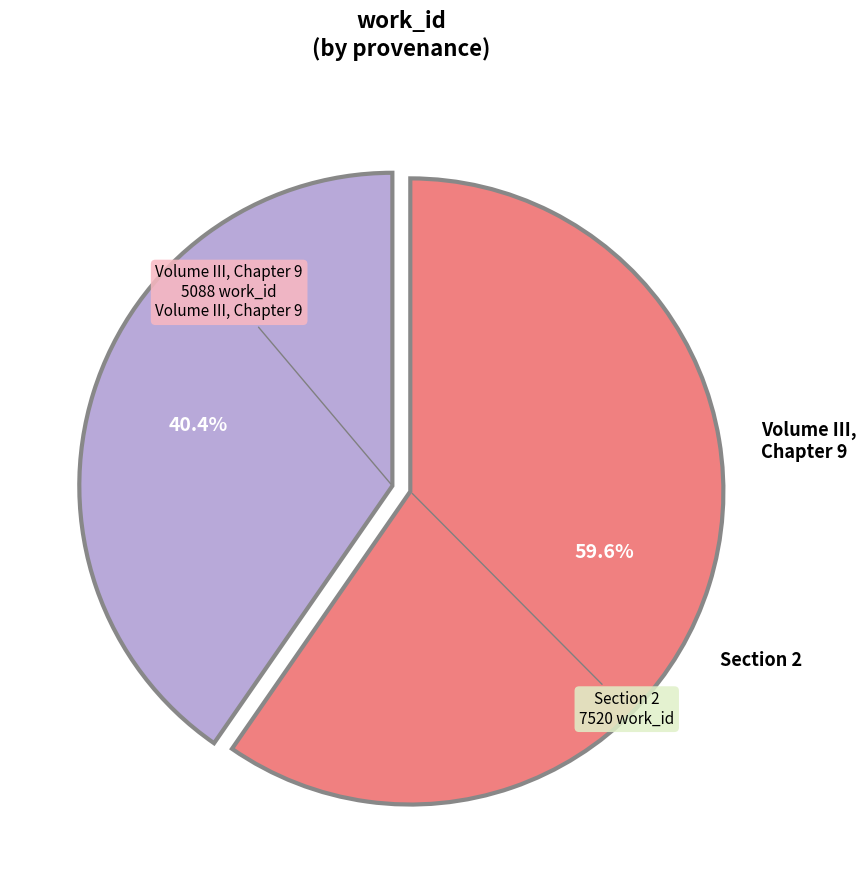

Count the number of slices in the pie.

2